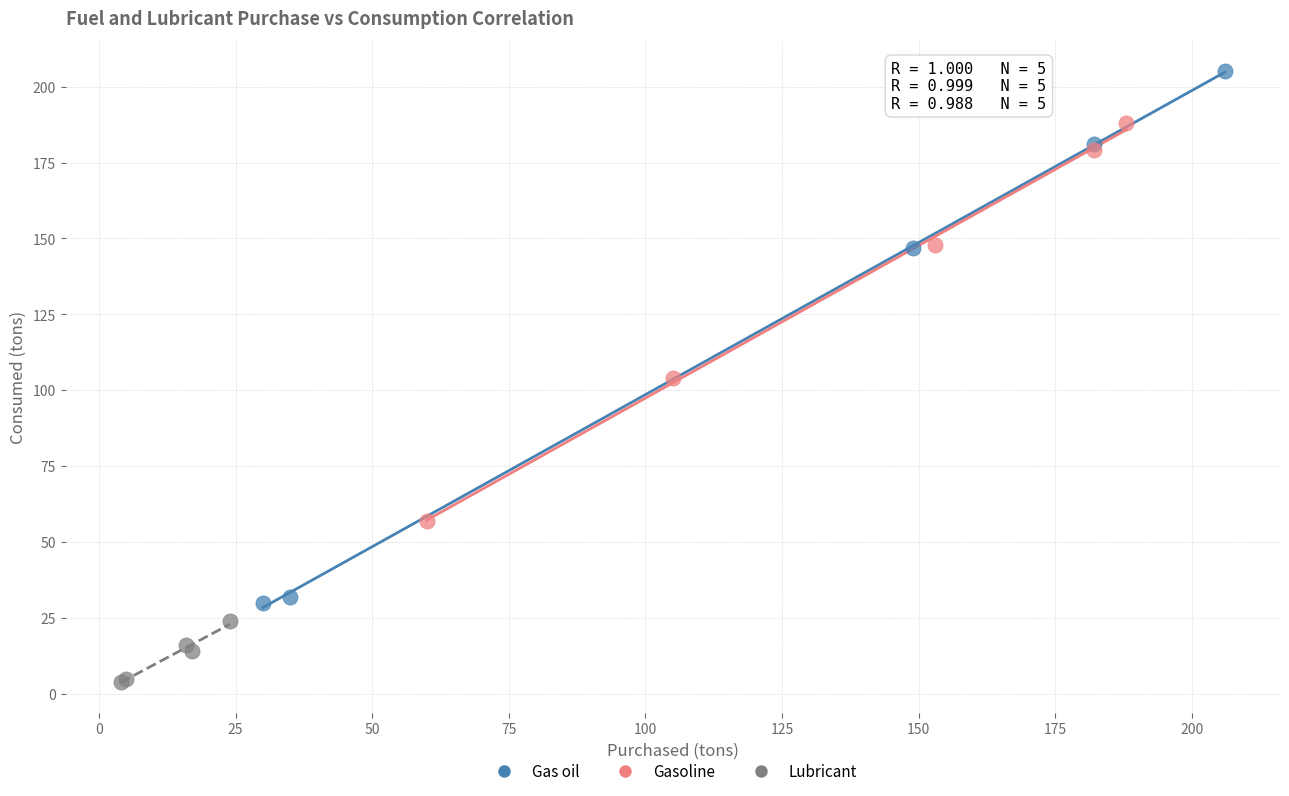

Which series has the largest Y range (max minus min)?

Gas oil